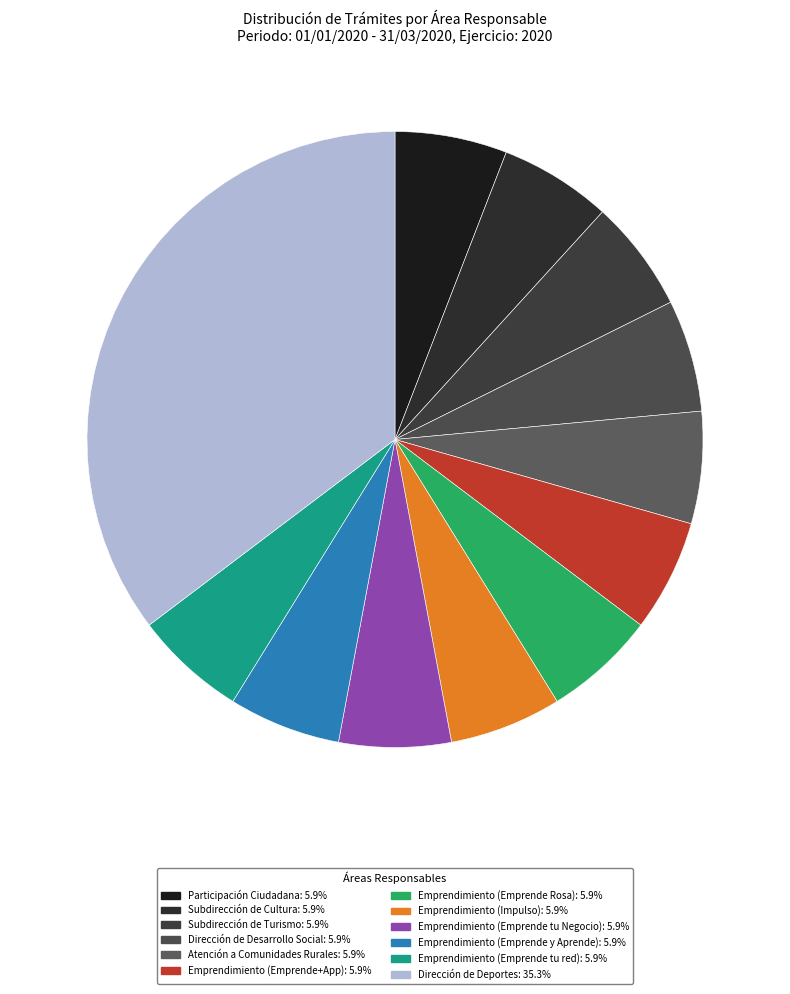

Rank the categories by value from highest to lowest.

Dirección de Deportes, Participación Ciudadana, Subdirección de Cultura, Subdirección de Turismo, Dirección de Desarrollo Social, Atención a Comunidades Rurales, Emprendimiento (Emprende+App), Emprendimiento (Emprende Rosa), Emprendimiento (Impulso), Emprendimiento (Emprende tu Negocio), Emprendimiento (Emprende y Aprende), Emprendimiento (Emprende tu red)